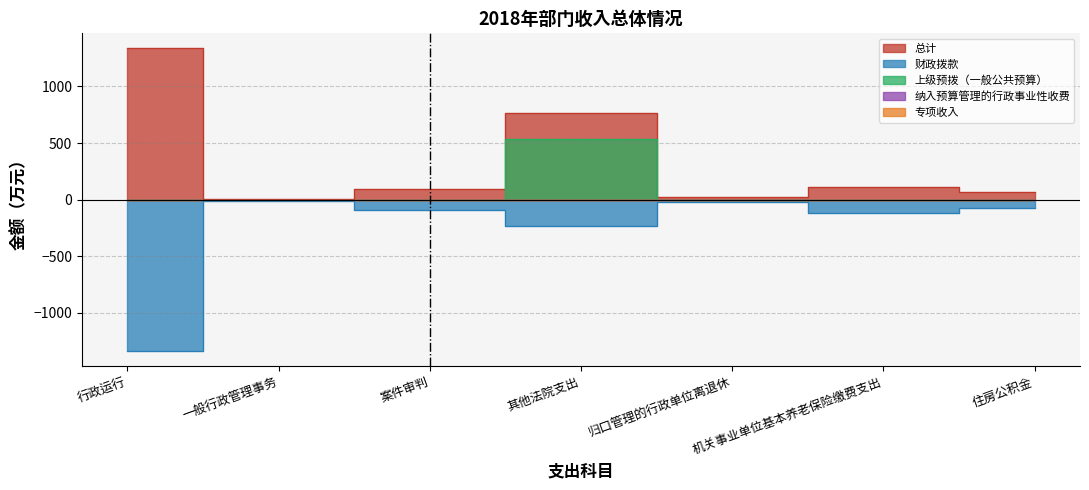

Rank the series at 机关事业单位基本养老保险缴费支出 from highest to lowest value.

总计, 上级预拨（一般公共预算）, 财政拨款